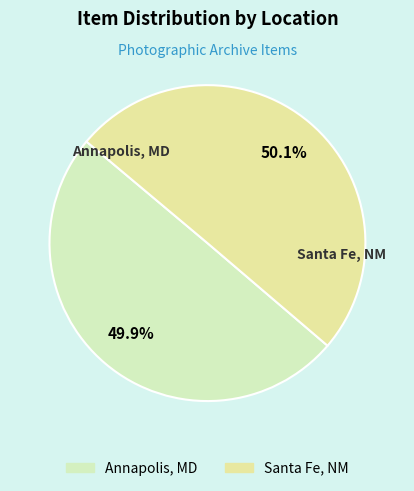

Is there any slice that represents more than half of the pie?

Yes